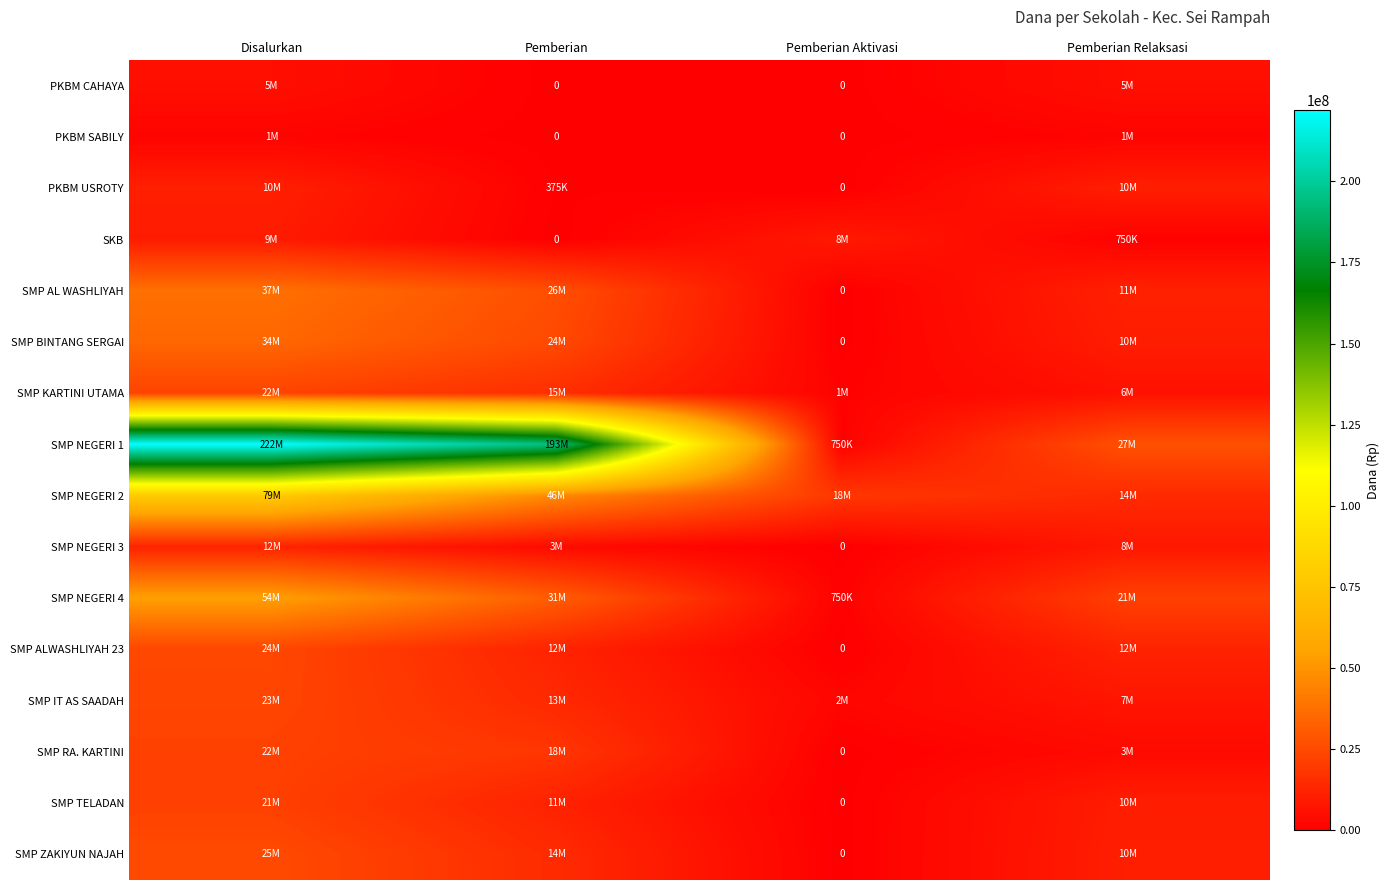

Where is SMP KARTINI UTAMA nearest to the value 12000000?

Pemberian